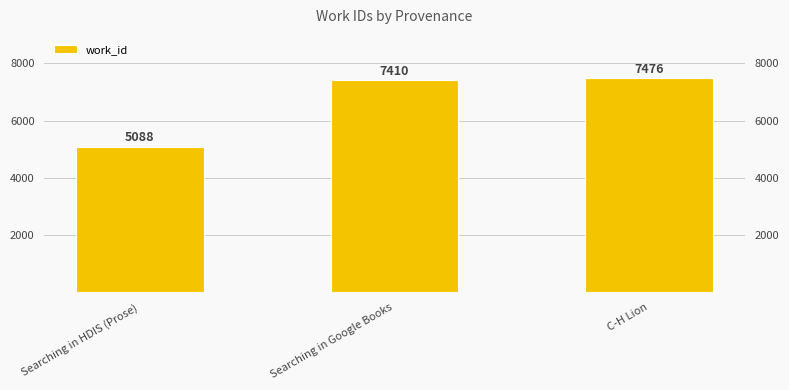

At which label does the data first exceed 7410?

C-H Lion